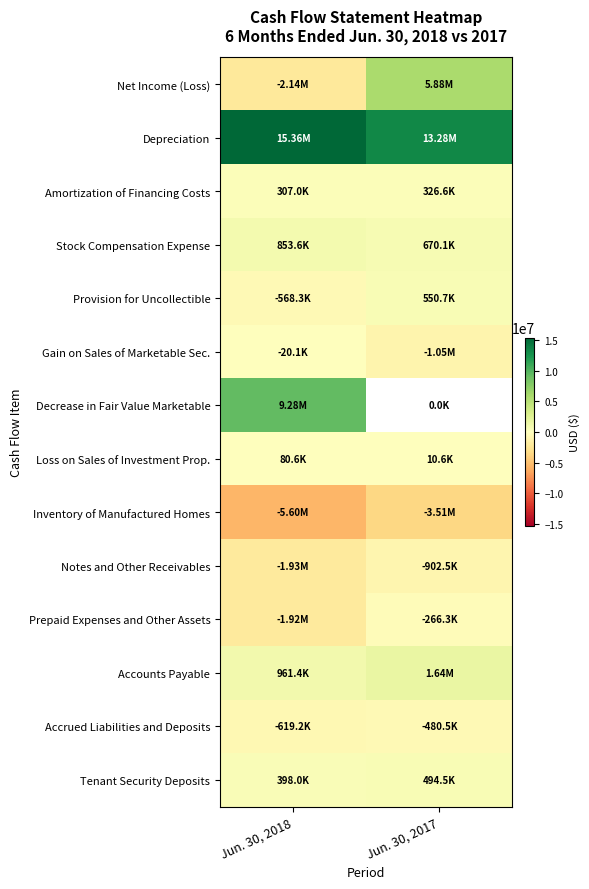

List the series in order of their peak value, highest first.

Depreciation, Decrease in Fair Value Marketable, Net Income (Loss), Accounts Payable, Stock Compensation Expense, Provision for Uncollectible, Tenant Security Deposits, Amortization of Financing Costs, Loss on Sales of Investment Prop., Gain on Sales of Marketable Sec., Prepaid Expenses and Other Assets, Accrued Liabilities and Deposits, Notes and Other Receivables, Inventory of Manufactured Homes